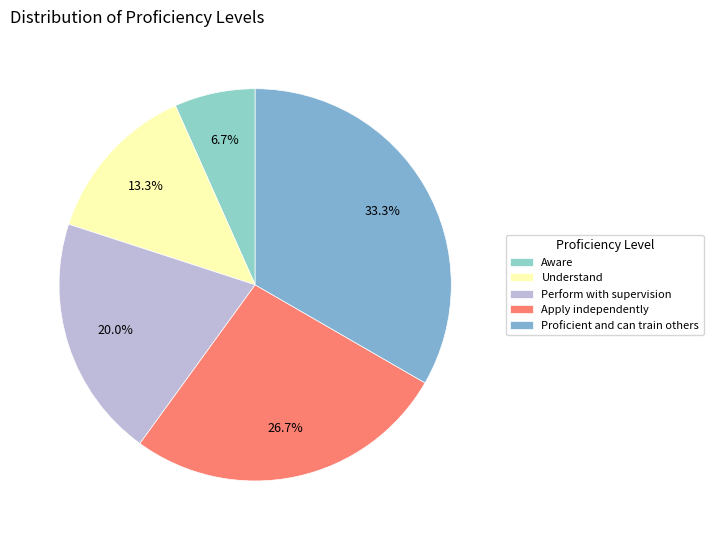

Which slice is the largest?

Proficient and can train others